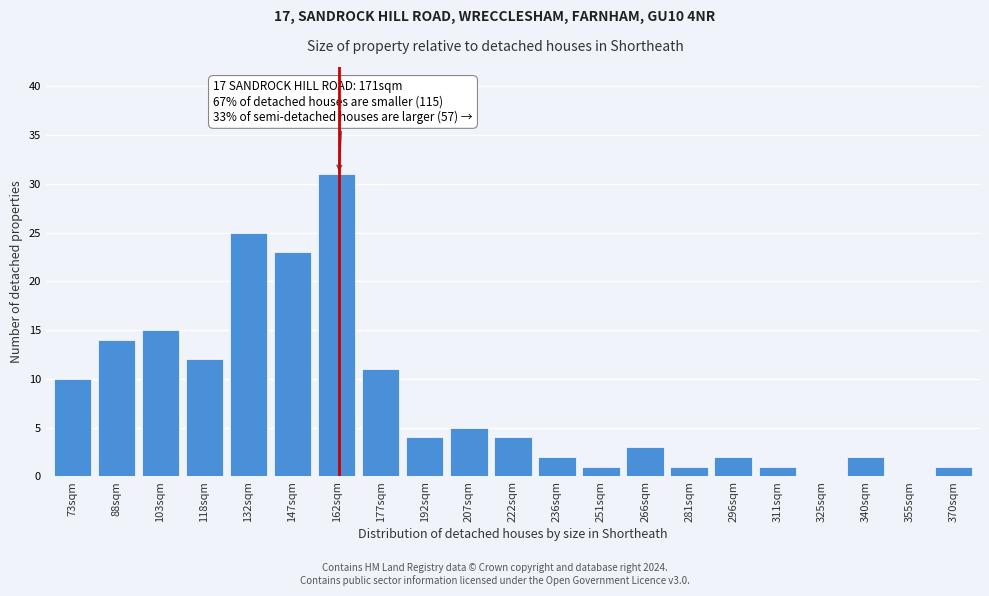

Reading left to right, what are all the values shown in this chart?

73sqm=10	88sqm=14	103sqm=15	118sqm=12	132sqm=25	147sqm=23	162sqm=31	177sqm=11	192sqm=4	207sqm=5	222sqm=4	236sqm=2	251sqm=1	266sqm=3	281sqm=1	296sqm=2	311sqm=1	325sqm=0	340sqm=2	355sqm=0	370sqm=1